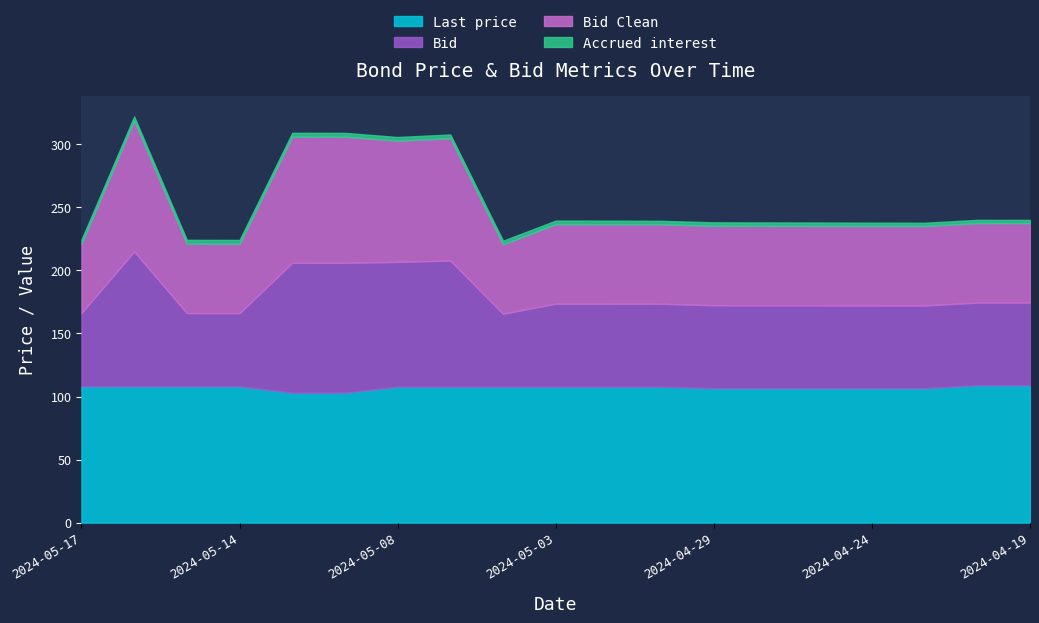

What is the sum of the Last price values at 2024-04-29 and 2024-04-26?

213.2